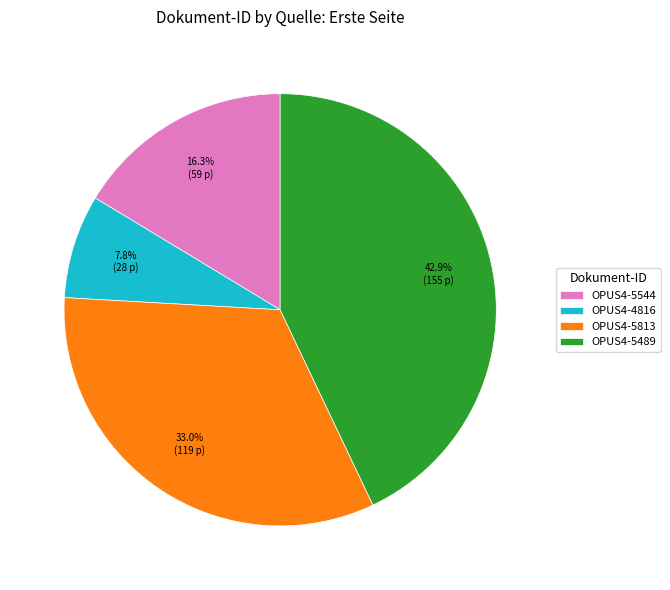

To the nearest percent, what percentage of the pie is OPUS4-5544?

16%